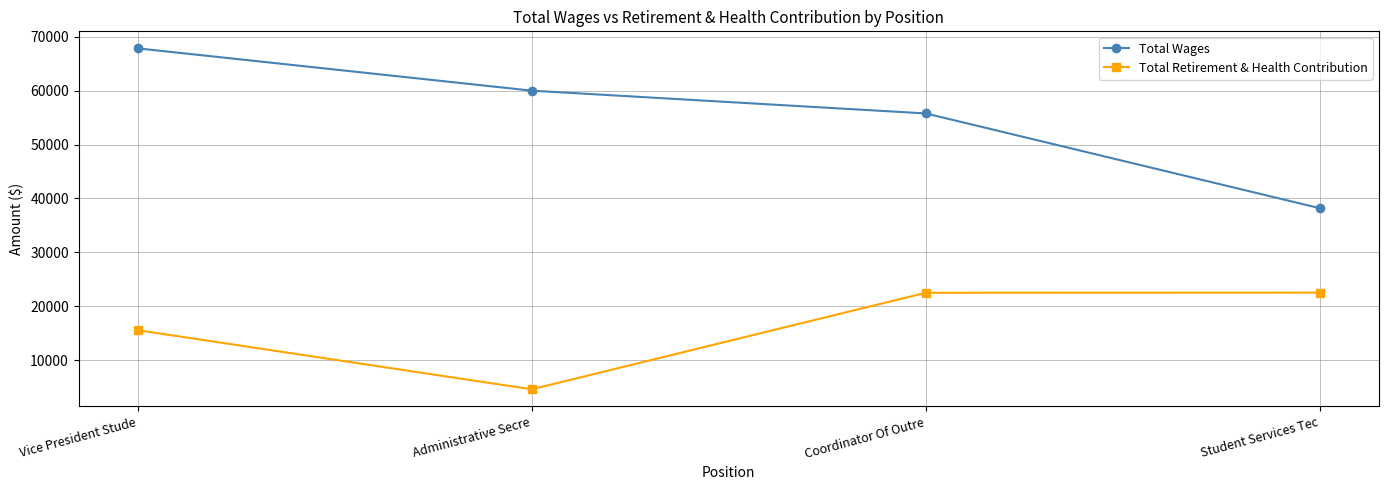

What is the highest value of the Total Wages series?

67826